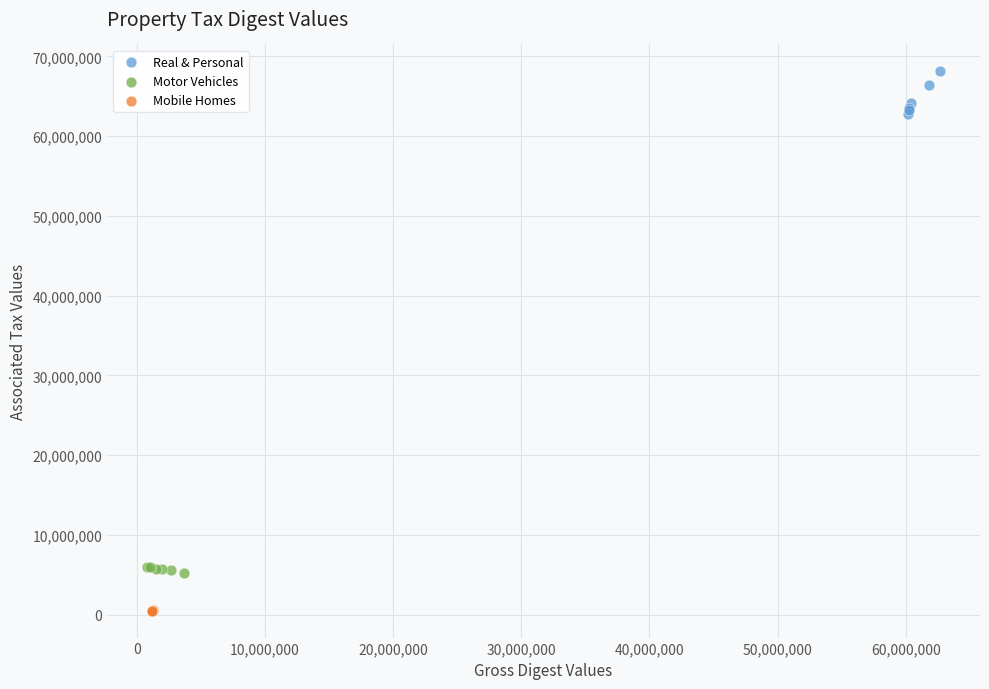

Which series contains the lowest Y value?

Mobile Homes